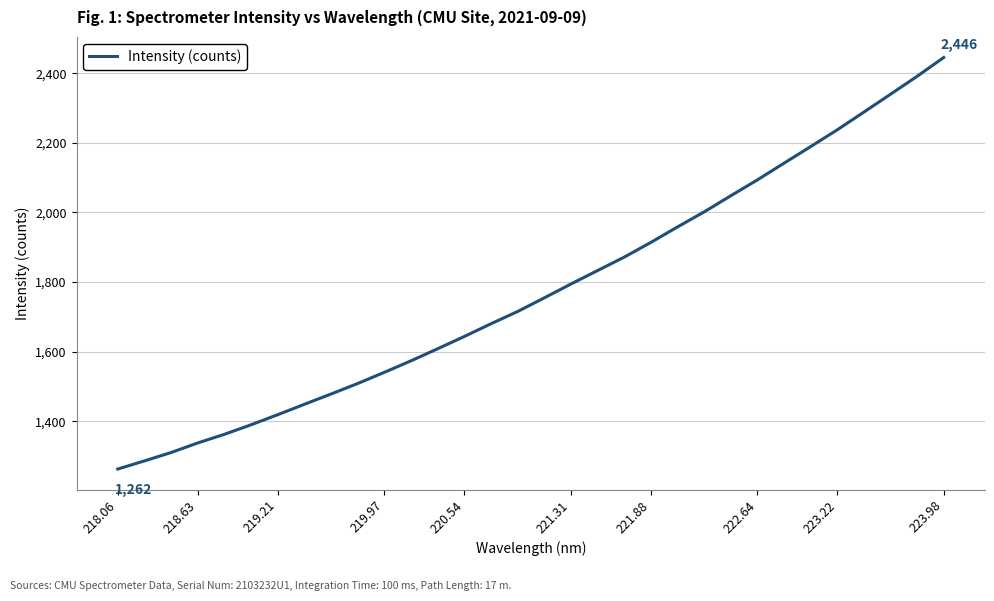

True or false: the data has more than 2 interior local peaks.

False